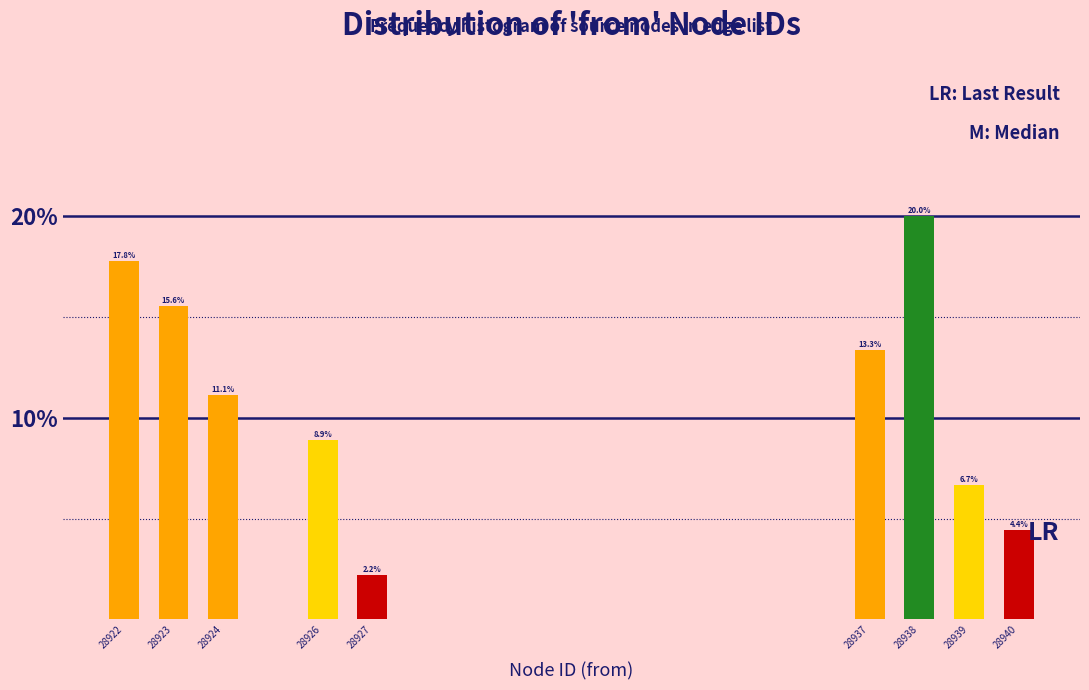

Reading left to right, extract all data points from this chart.

17.8	15.6	11.1	8.9	2.2	13.3	20.0	6.7	4.4